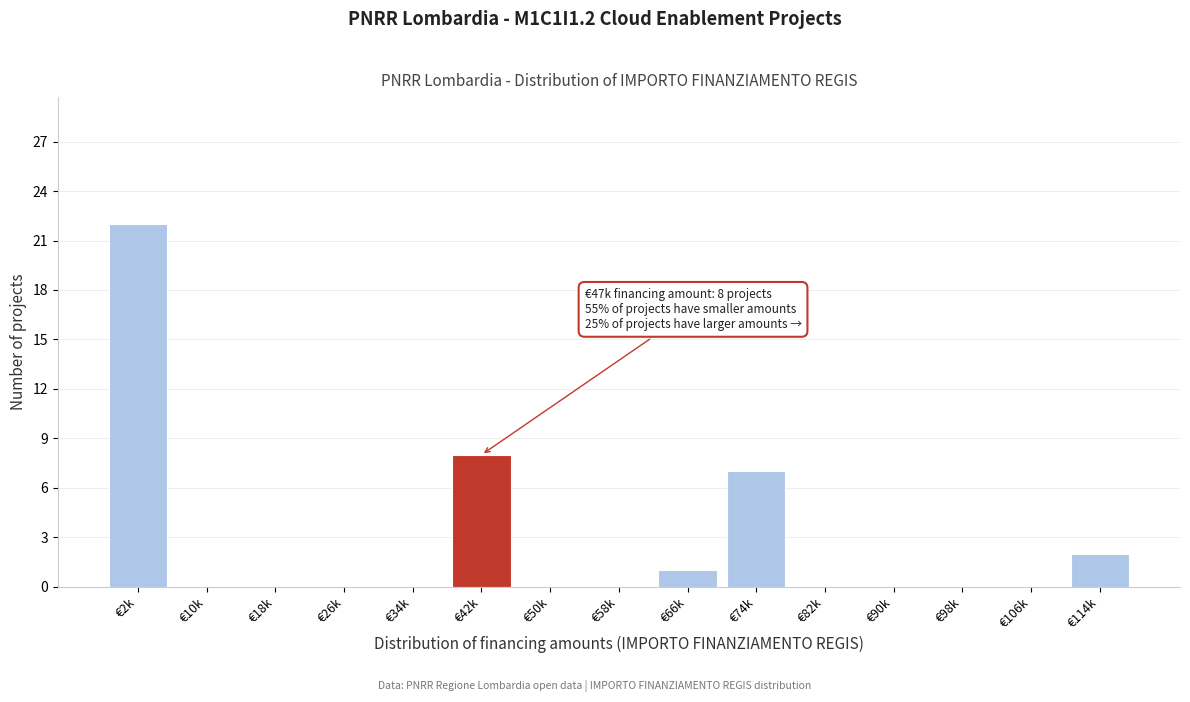

Reading left to right, extract all data points from this chart.

€2k=22	€10k=0	€18k=0	€26k=0	€34k=0	€42k=8	€50k=0	€58k=0	€66k=1	€74k=7	€82k=0	€90k=0	€98k=0	€106k=0	€114k=2